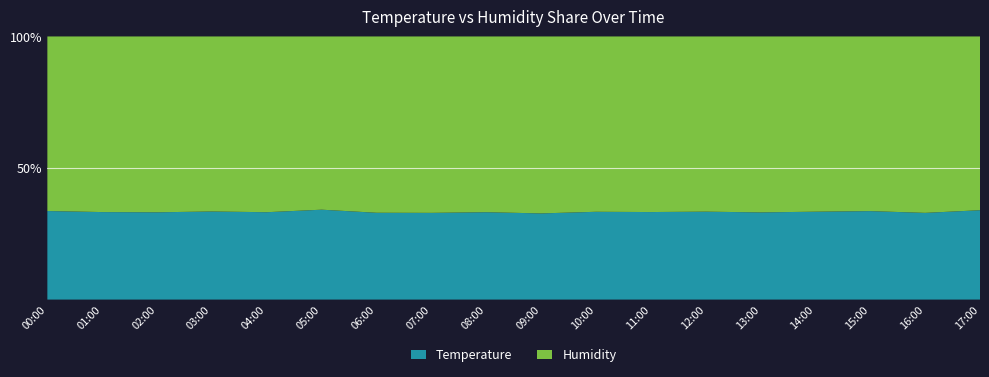

Reading left to right, extract all data points from this chart.

Temperature: 20.1	19.9	19.8	19.6	19.9	20.1	19.7	19.9	20.2	19.9	20.1	19.9	20.1	20.0	20.1	19.9	19.9	20.0
Humidity: 39.7	39.9	39.8	39.0	40.1	38.7	40.0	40.4	40.7	40.9	40.0	39.9	40.1	40.3	40.0	39.4	40.4	39.0